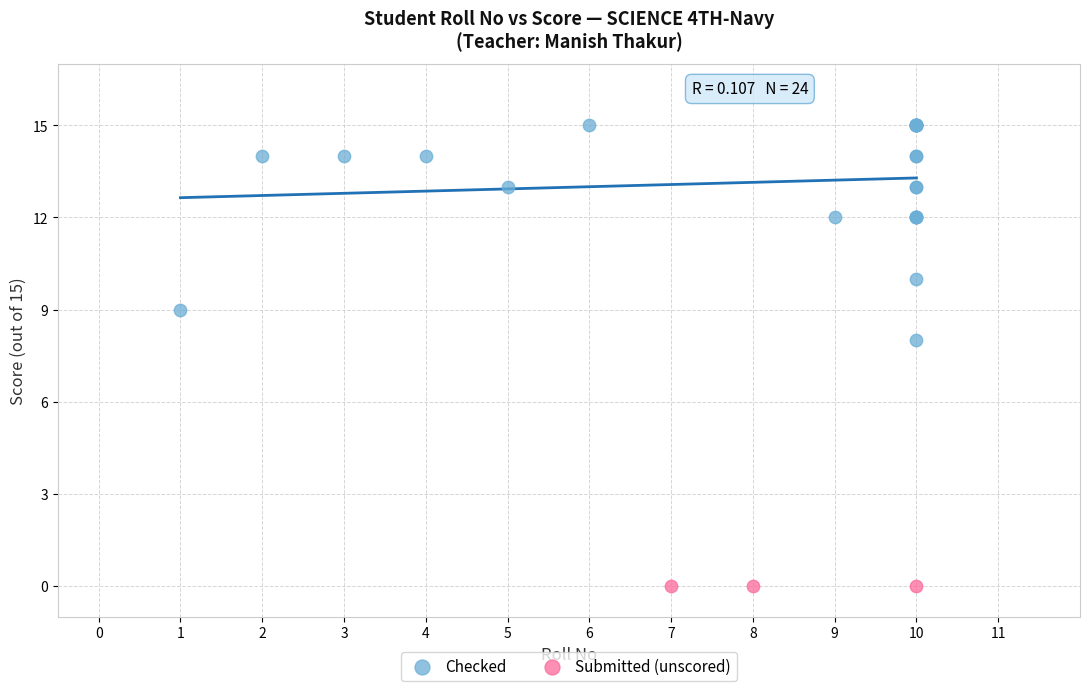

Which series contains the lowest Y value?

Submitted (unscored)